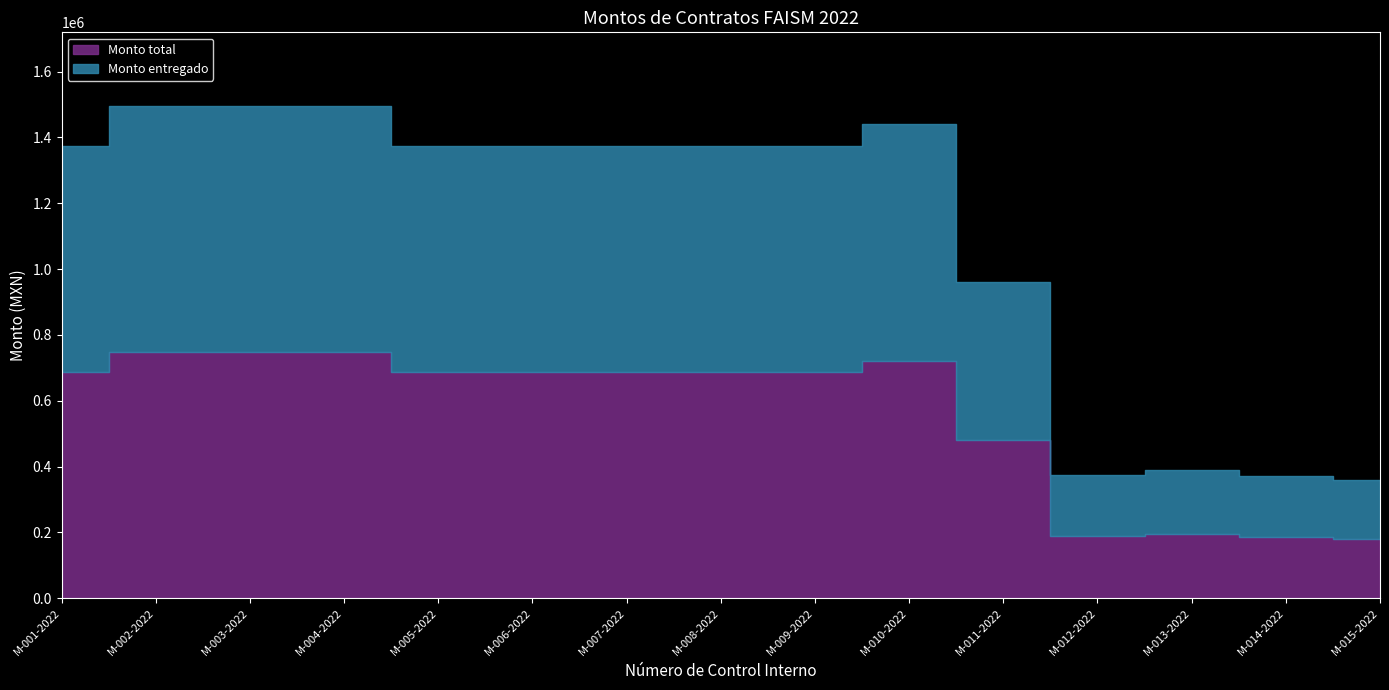

True or false: Monto entregado and Monto total intersect in this chart.

False